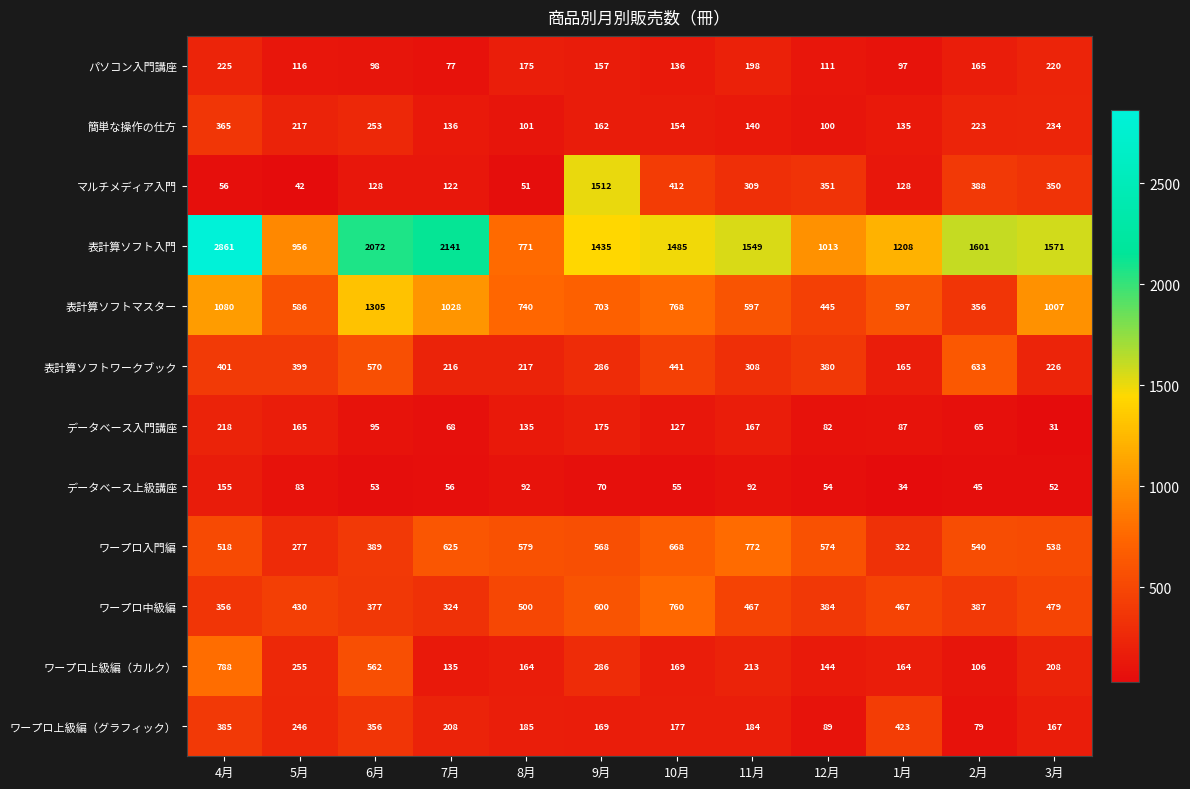

Rank the series at 8月 from highest to lowest value.

表計算ソフト入門, 表計算ソフトマスター, ワープロ入門編, ワープロ中級編, 表計算ソフトワークブック, ワープロ上級編（グラフィック）, パソコン入門講座, ワープロ上級編（カルク）, データベース入門講座, 簡単な操作の仕方, データベース上級講座, マルチメディア入門